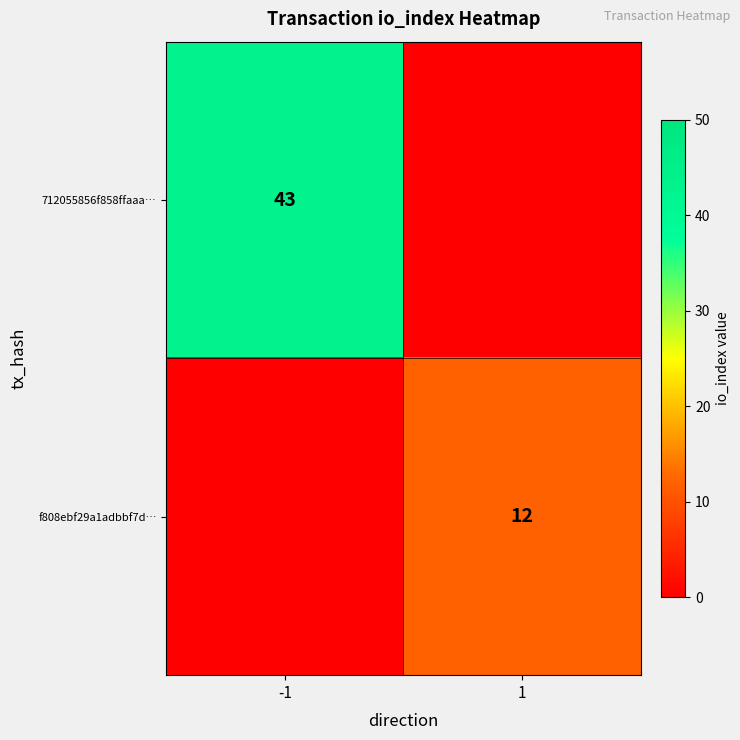

At which category is the sum across all series the highest?

-1